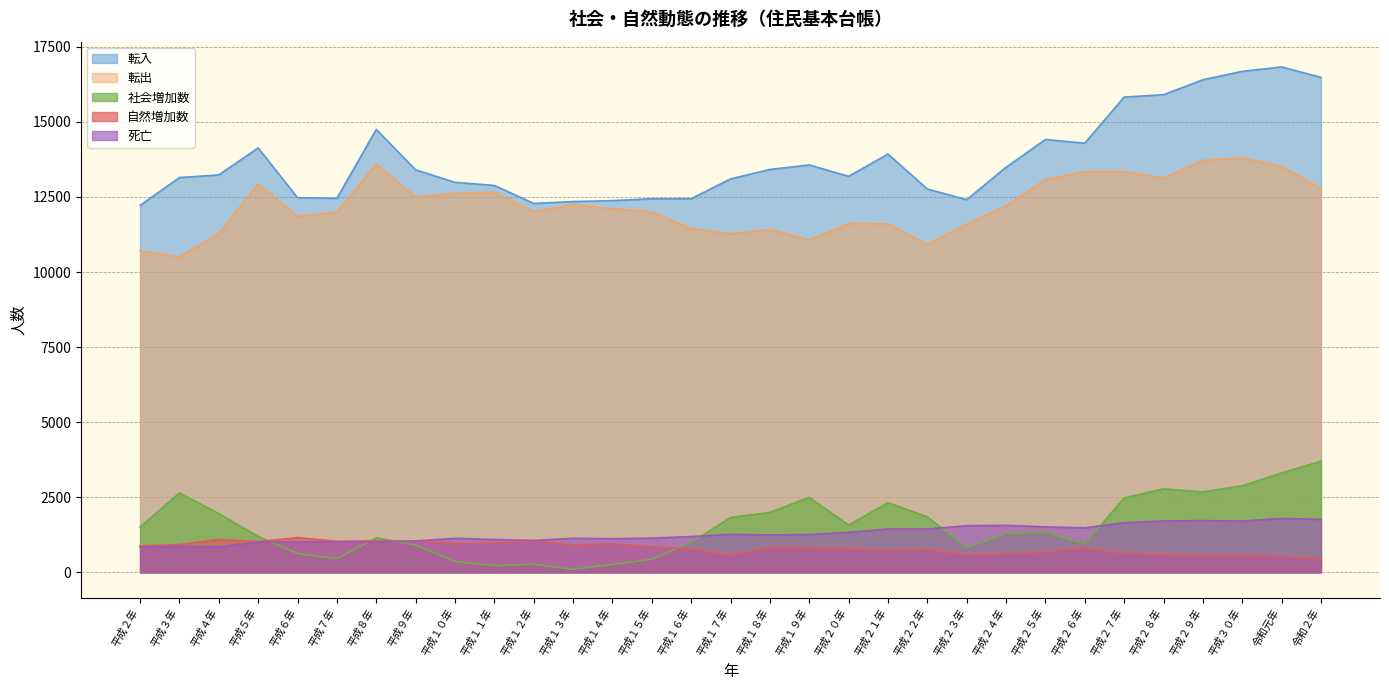

Which category has the highest value across all series?

令和元年